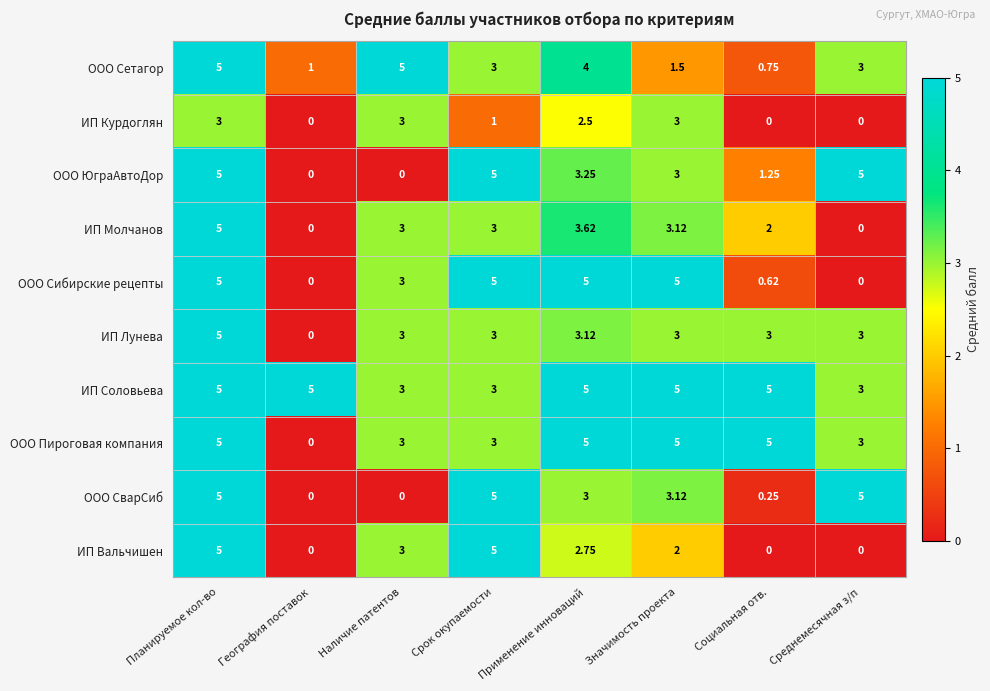

At which label does ИП Лунева reach its peak?

Планируемое кол-во